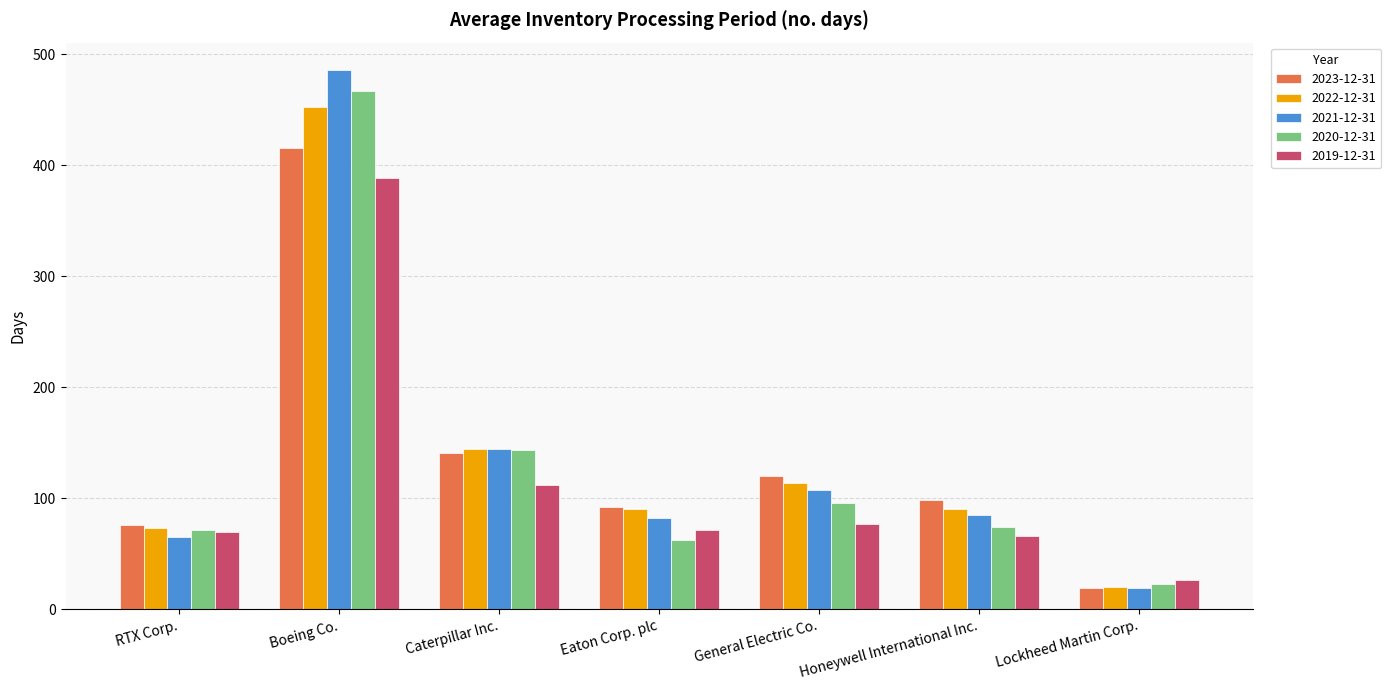

What is the difference between the maximum and minimum values in the 2022-12-31 series?

432